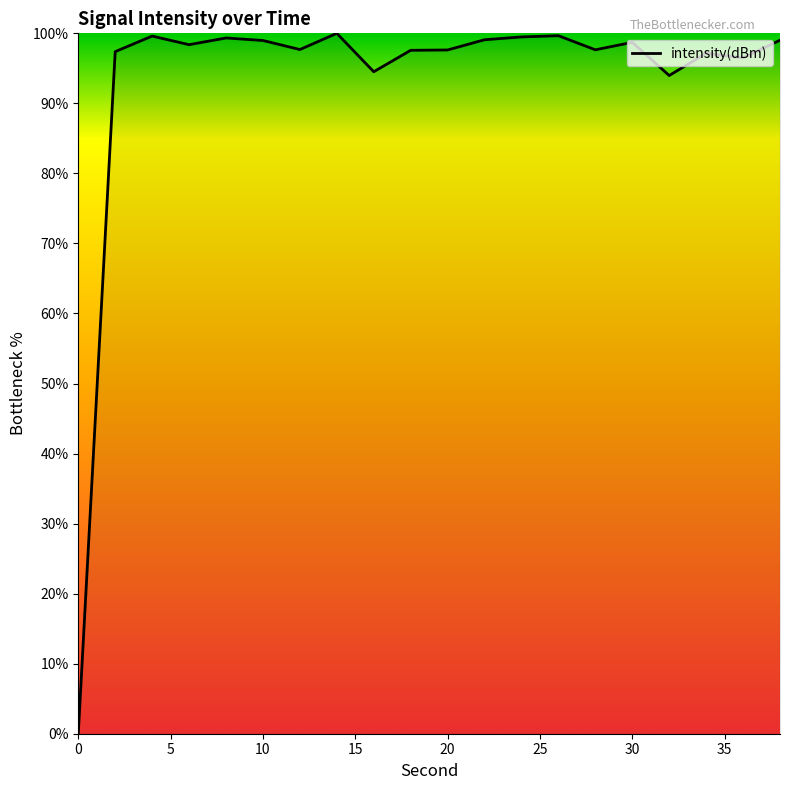

What is the maximum value shown in the chart?

100.0